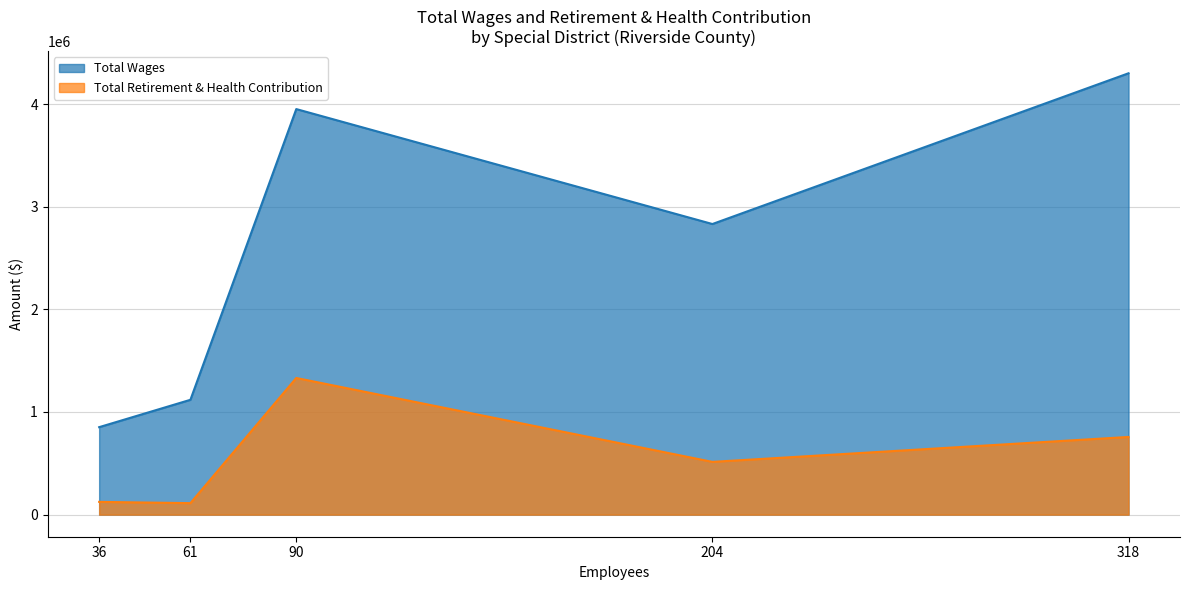

List the series in order of their overall mean, lowest first.

Total Retirement & Health Contribution, Total Wages